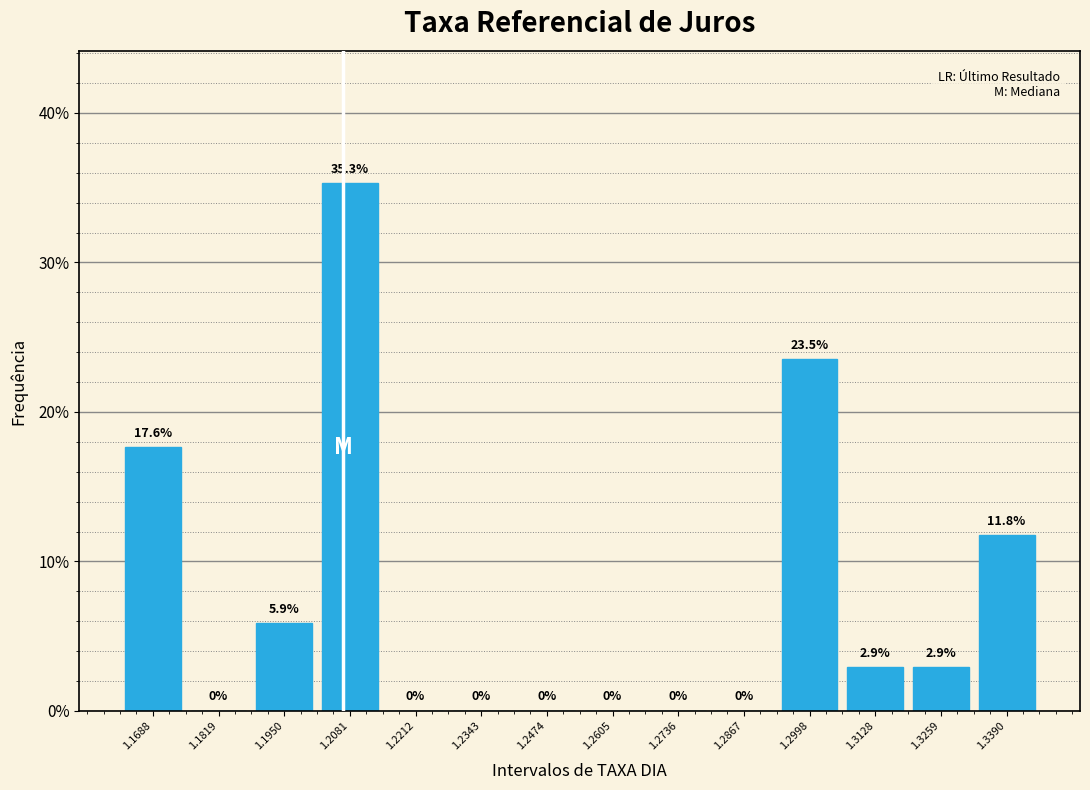

Reading left to right, transcribe this chart: for each bar, give the range it covers on the x-axis and its height. The bar edges are not printed on the chart, so give them approximately, as read against the axis.

1.162 to 1.176: 17.6
1.176 to 1.188: 0.0
1.188 to 1.202: 5.9
1.202 to 1.214: 35.3
1.214 to 1.228: 0.0
1.228 to 1.240: 0.0
1.240 to 1.254: 0.0
1.254 to 1.268: 0.0
1.268 to 1.280: 0.0
1.280 to 1.294: 0.0
1.294 to 1.306: 23.5
1.306 to 1.320: 2.9
1.320 to 1.332: 2.9
1.332 to 1.346: 11.8